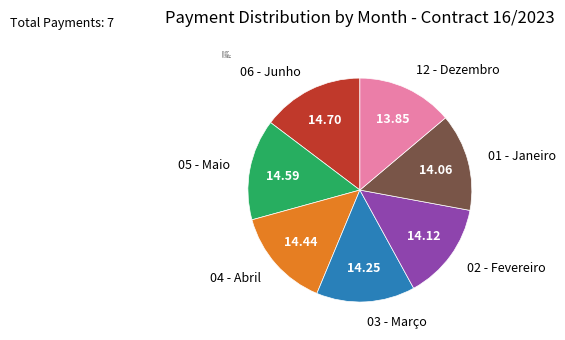

Does 05 - Maio represent more than half of the total?

No